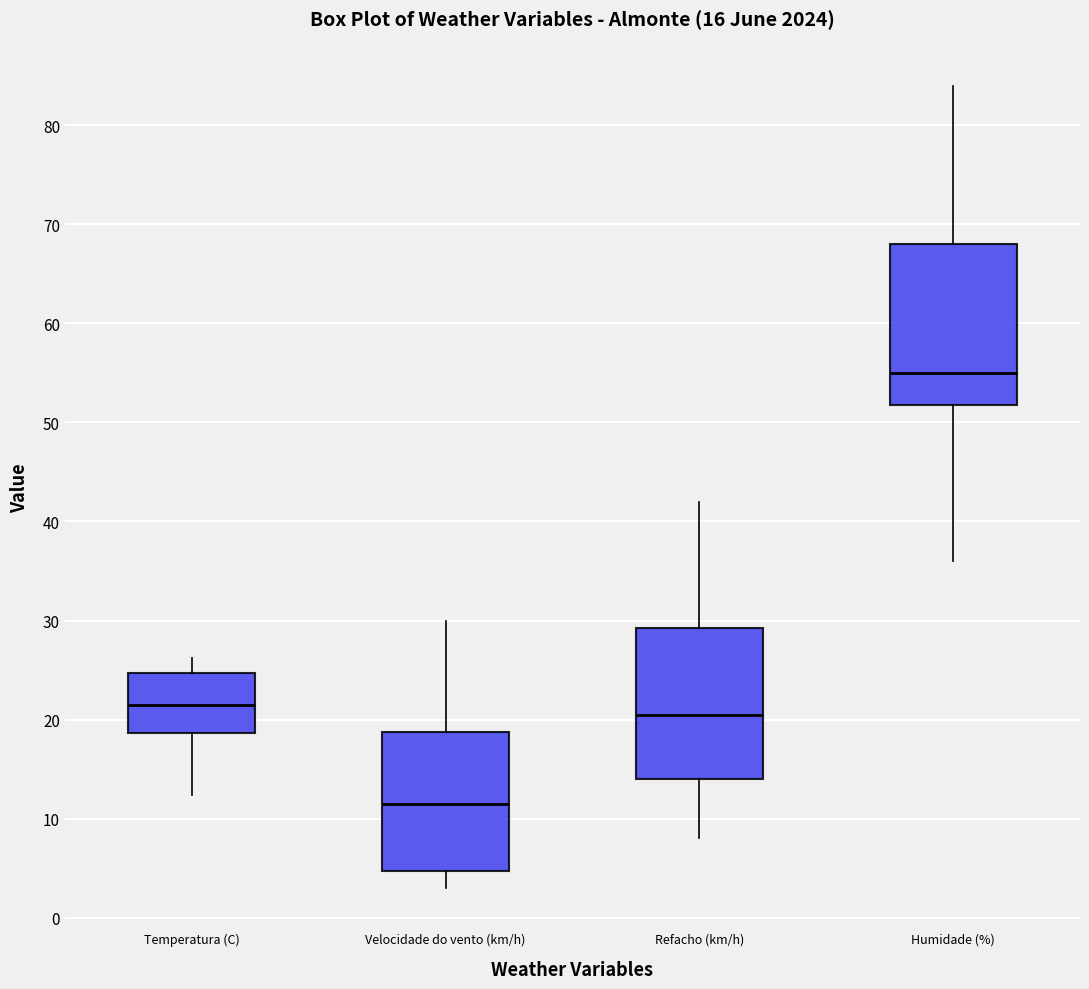

Which box's median line is the lowest?

Velocidade do vento (km/h)